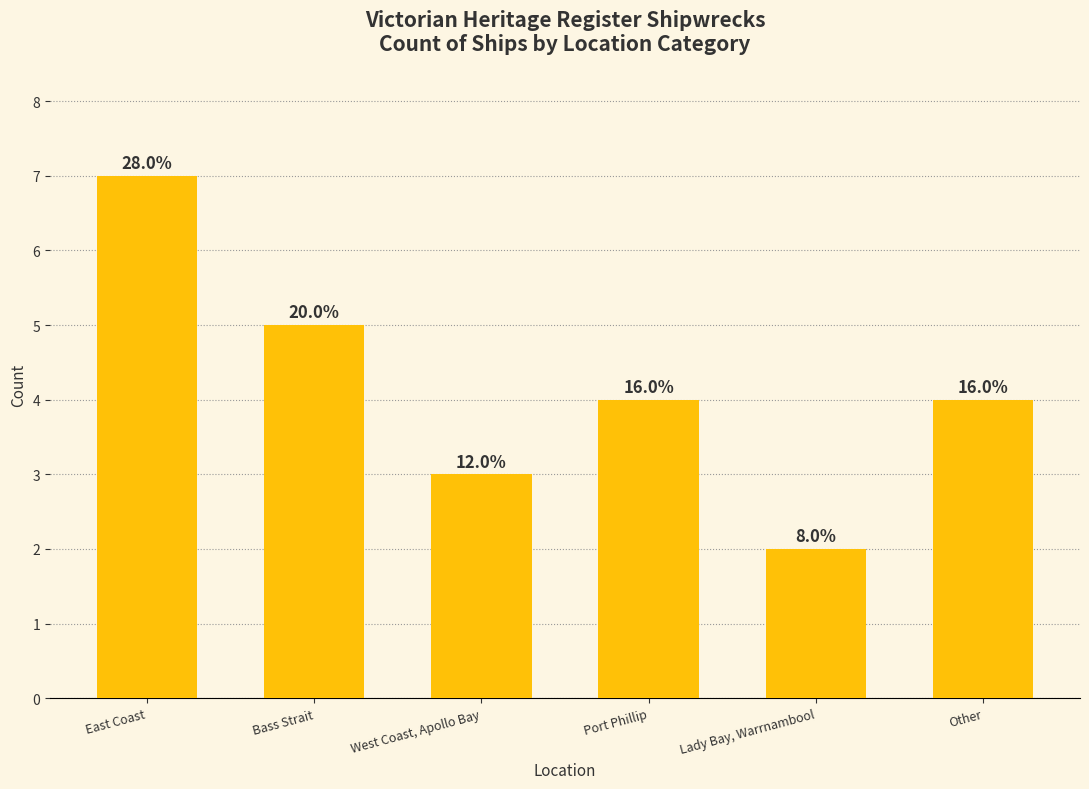

Does the chart contain any negative values?

No